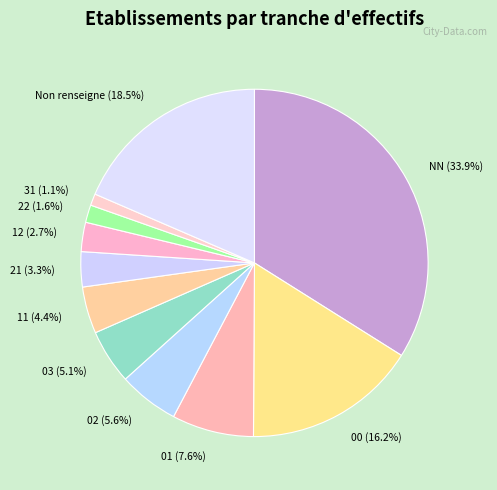

Does any single category account for the majority?

No